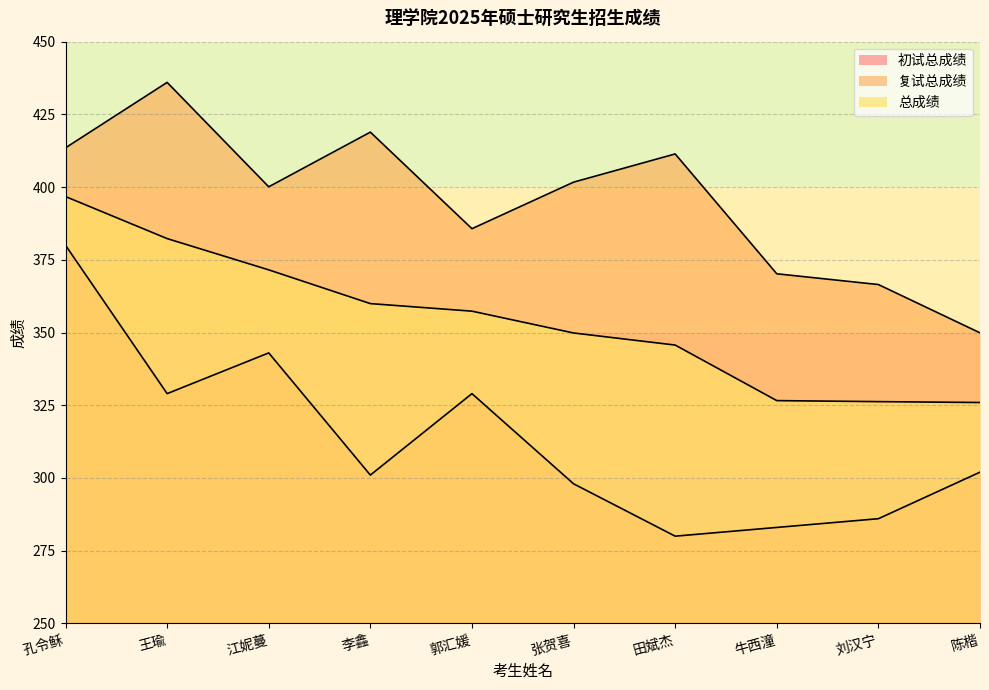

Does the chart display data point markers on the line(s)?

No